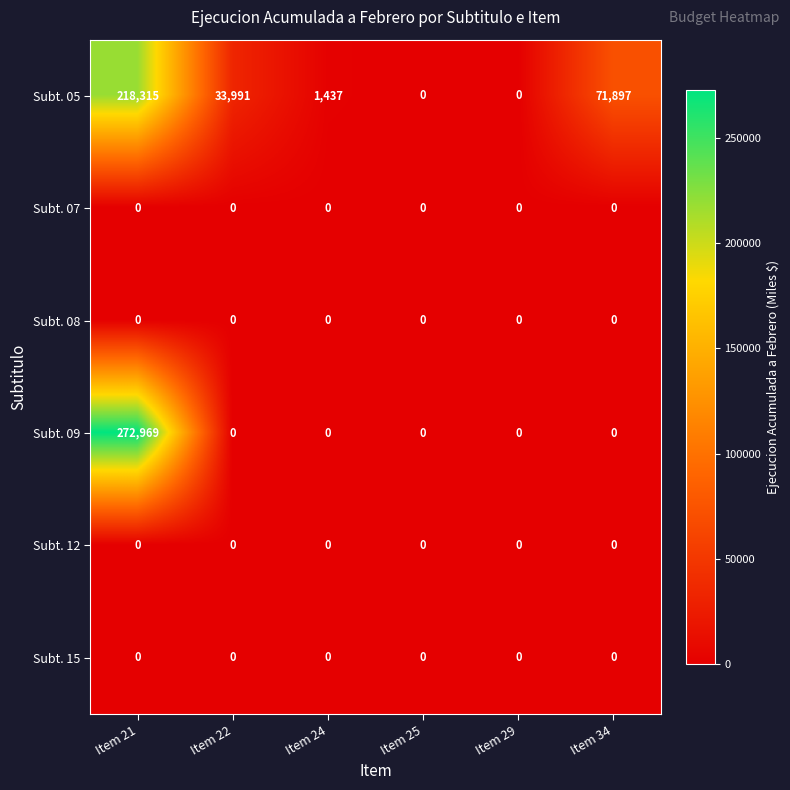

Count the number of data series in this chart.

6